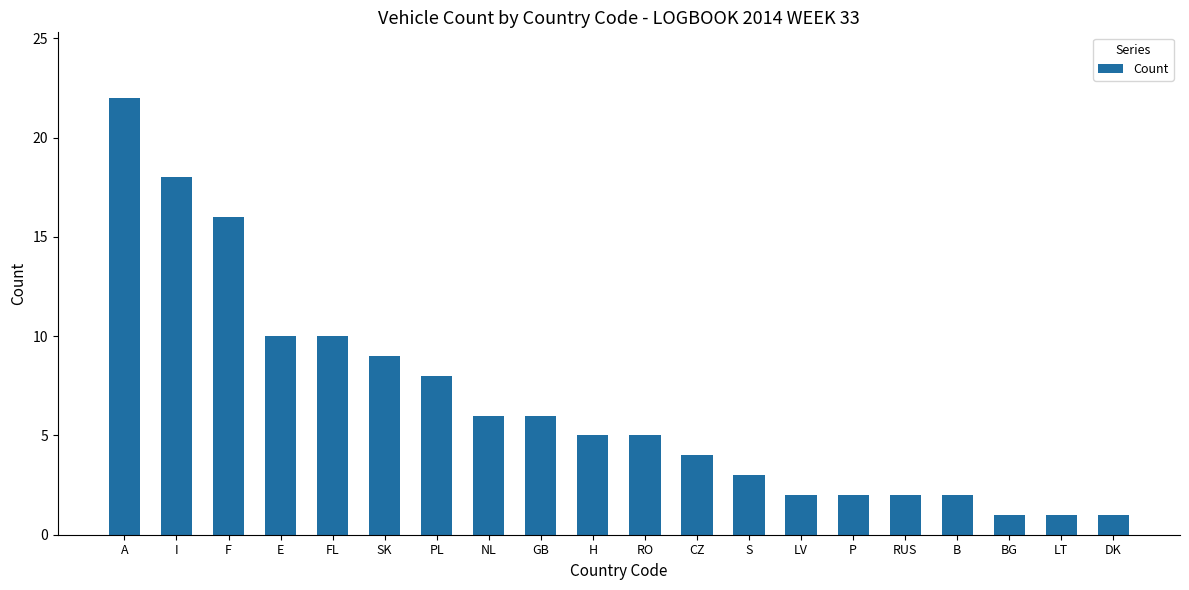

What is the label of the 14th bar from the right?

PL